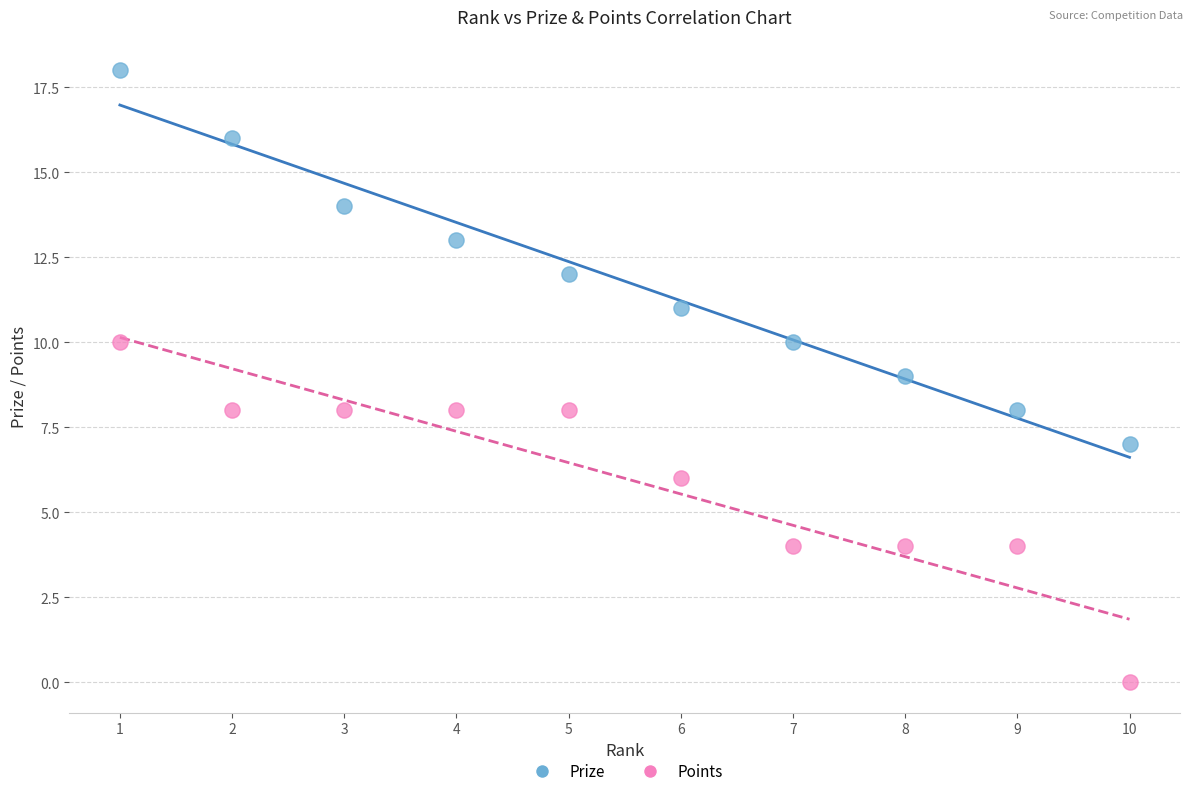

Which series has the largest Y range (max minus min)?

Prize